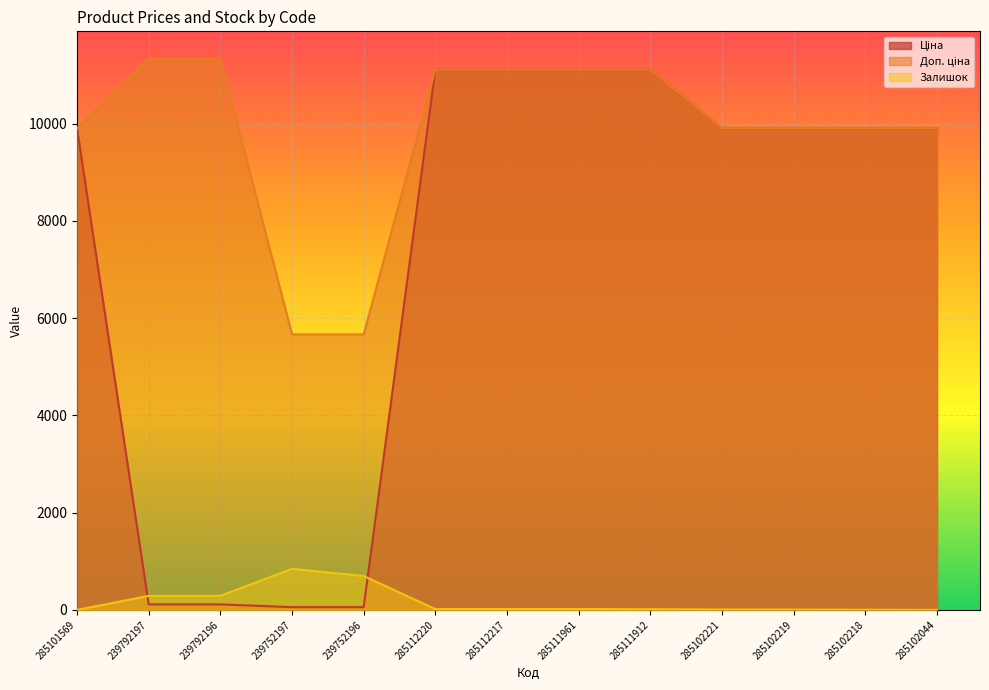

Reading left to right, what are all the values shown in this chart?

Ціна: 9908.5	113.3	113.3	56.7	56.7	11113.6	11113.6	11113.6	11113.6	9908.5	9908.5	9908.5	9908.5
Доп. ціна: 9908.5	11334.0	11334.0	5667.0	5667.0	11113.6	11113.6	11113.6	11113.6	9908.5	9908.5	9908.5	9908.5
Залишок: 0.0	289.0	290.0	845.0	698.0	17.0	17.0	17.0	14.0	8.0	7.0	3.0	1.0